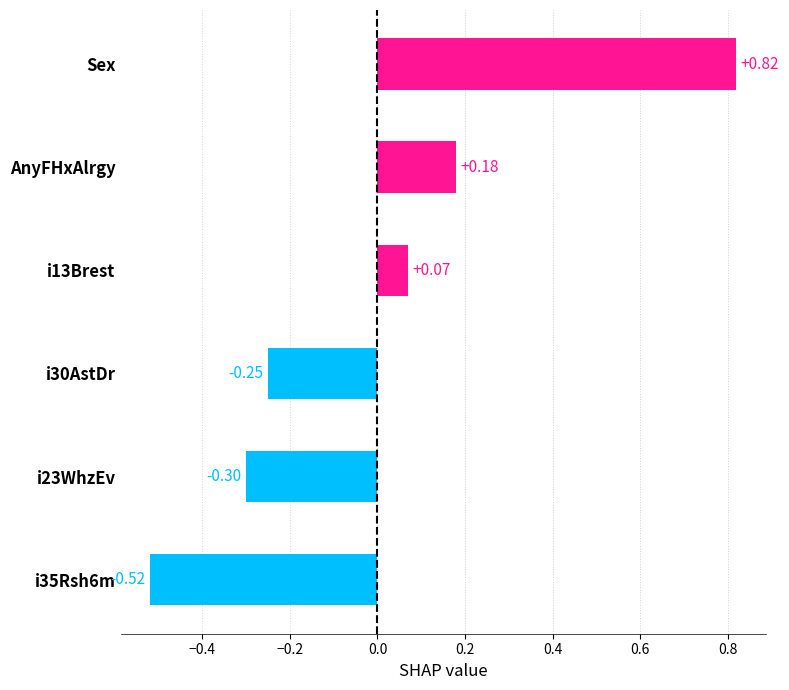

How many data points are less than 0?

3